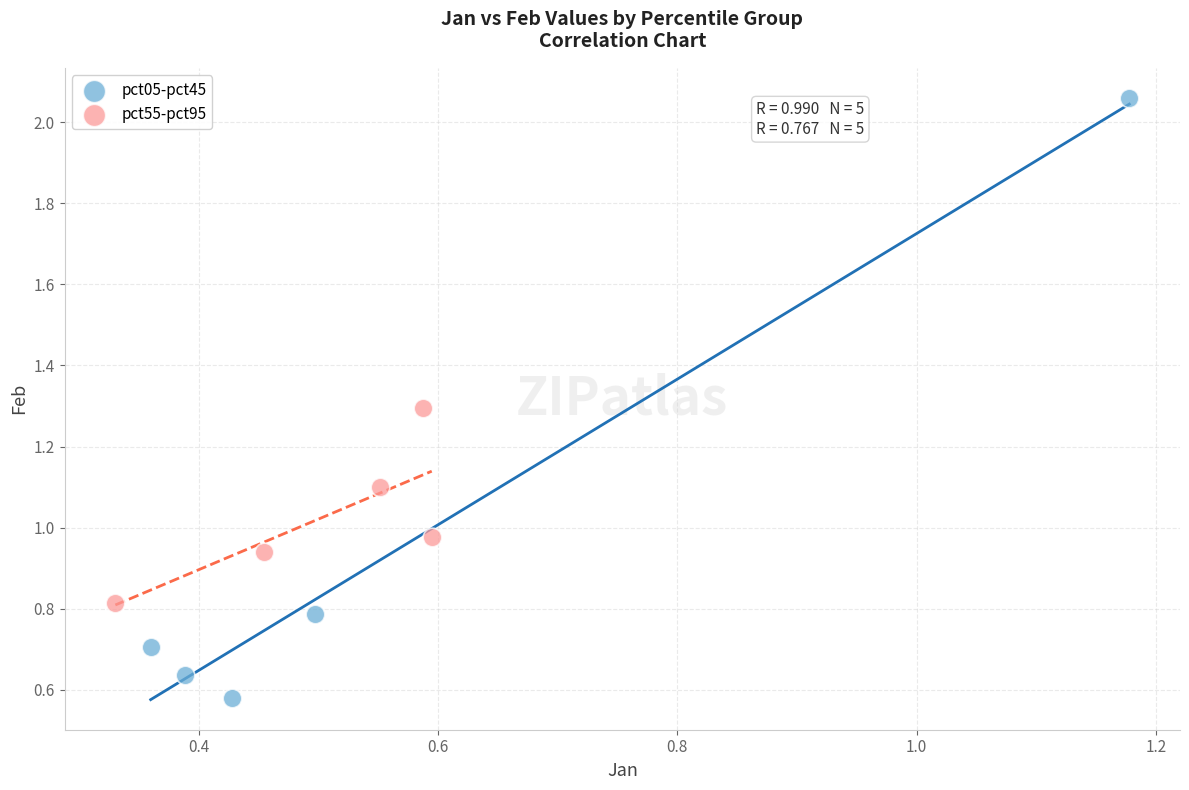

Which series has the widest spread of Y values?

pct05-pct45